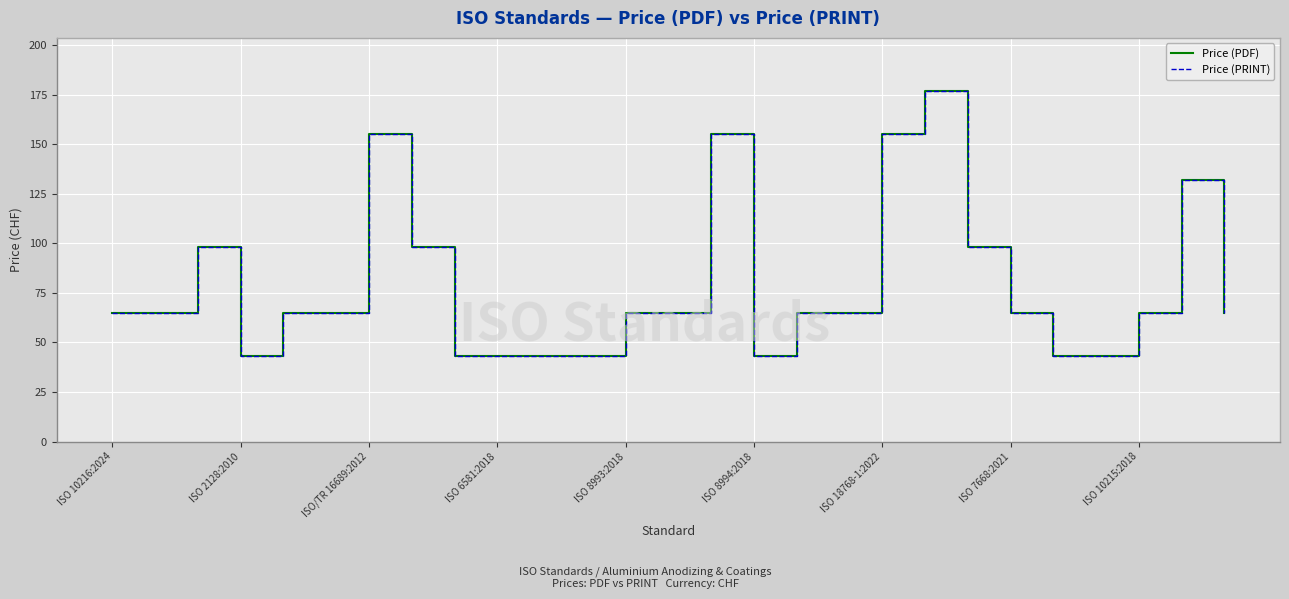

Does the chart display data point markers on the line(s)?

No